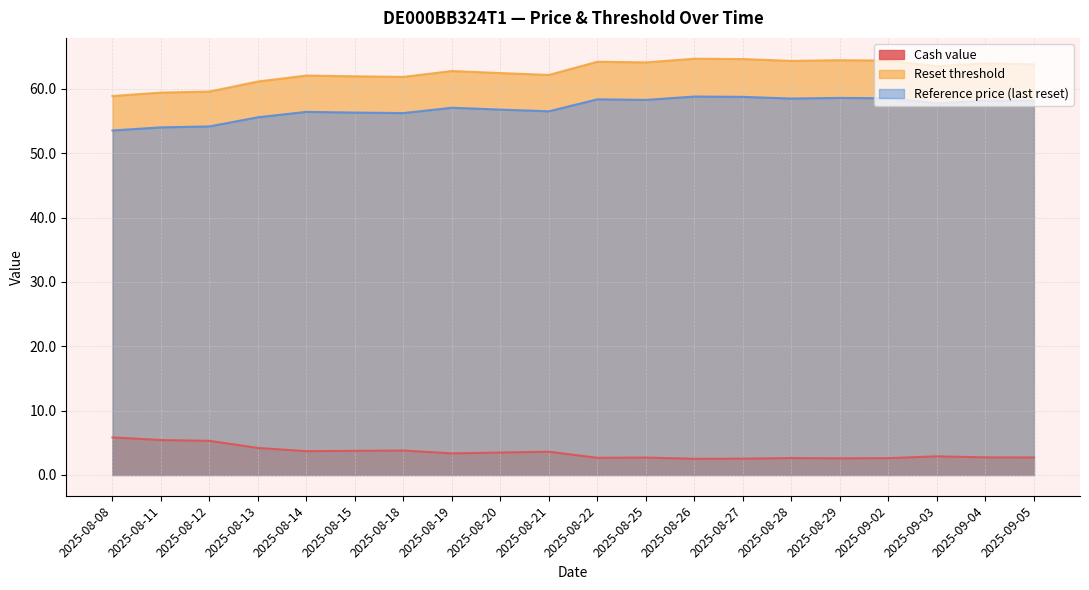

Between 2025-08-12 and 2025-08-15, which series saw the biggest shift?

Reset threshold